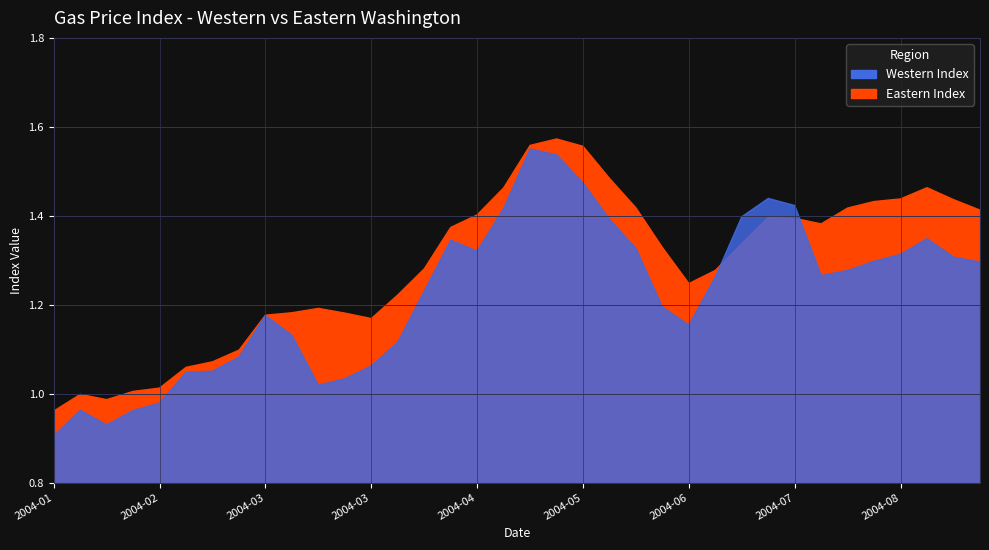

At how many categories does at least one series exceed 1?

33